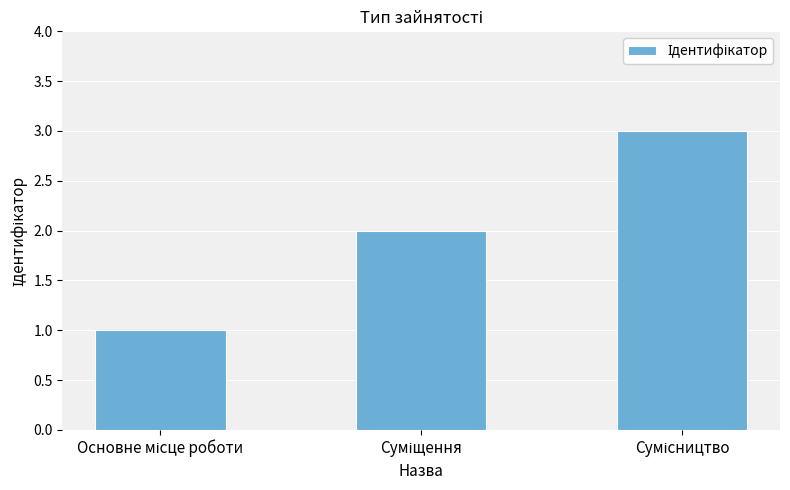

What is the sum of all values?

6